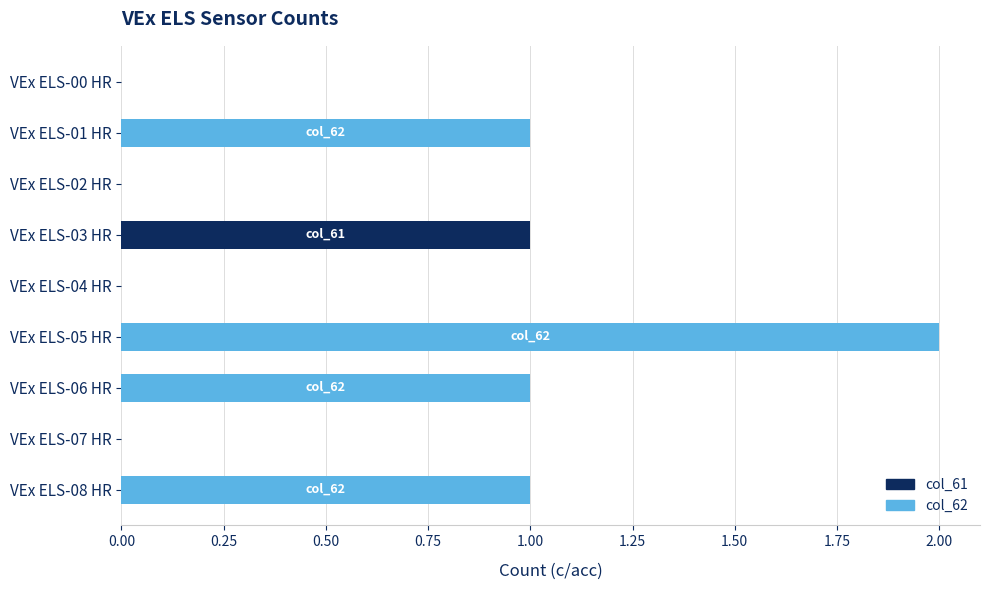

True or false: col_61 has a value of 0 at VEx ELS-08 HR.

True